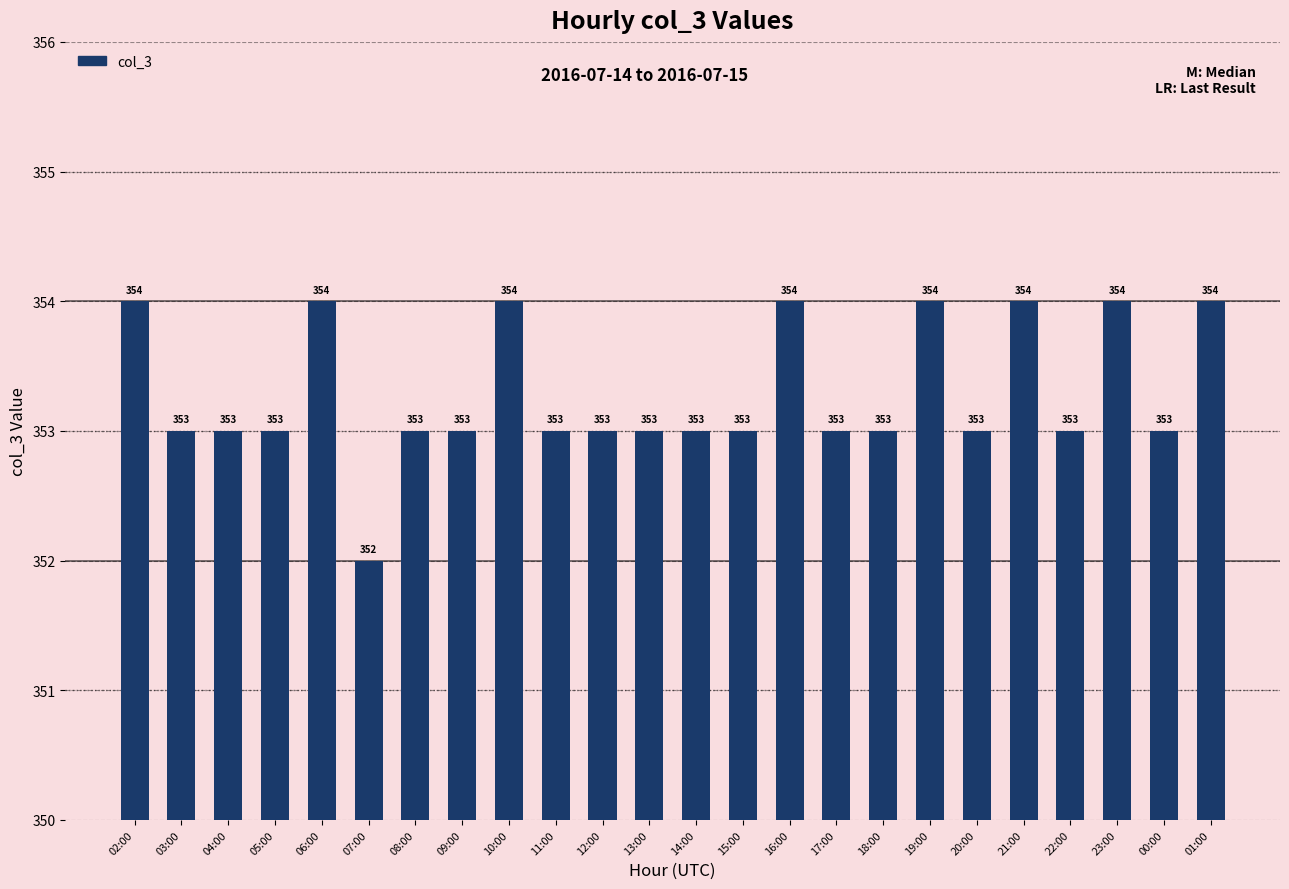

How many values are between 353 and 354?

23